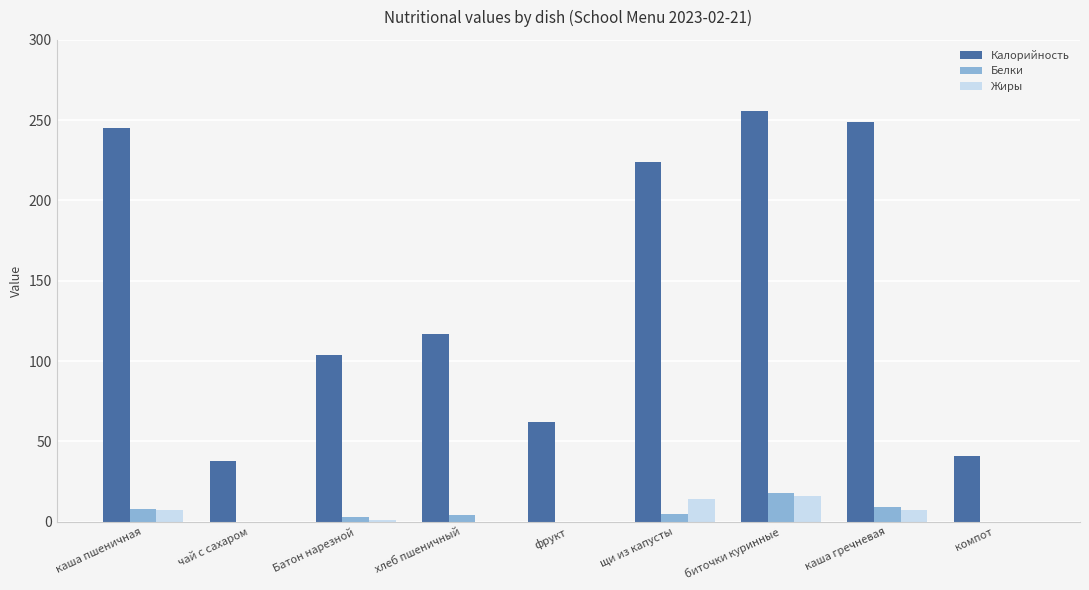

Count the number of data series in this chart.

3